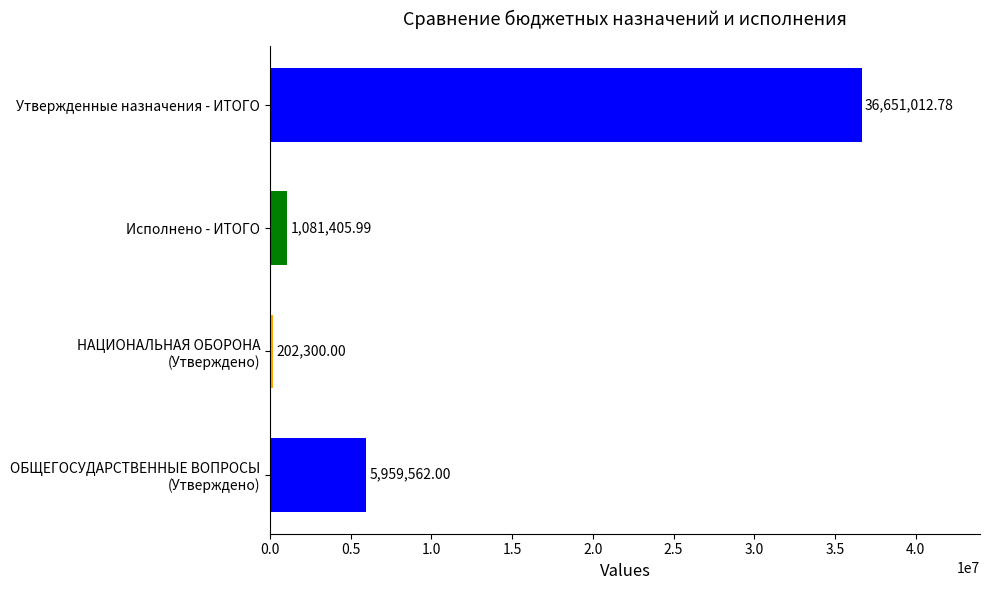

What is the difference between the maximum and minimum values?

36448712.8